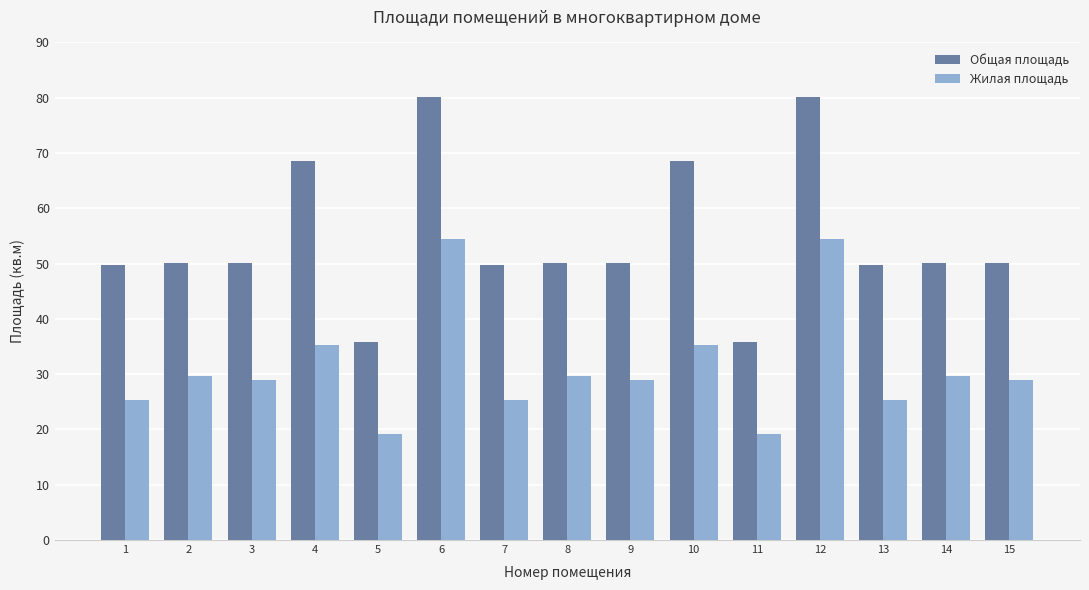

What is the smallest value displayed?

19.2